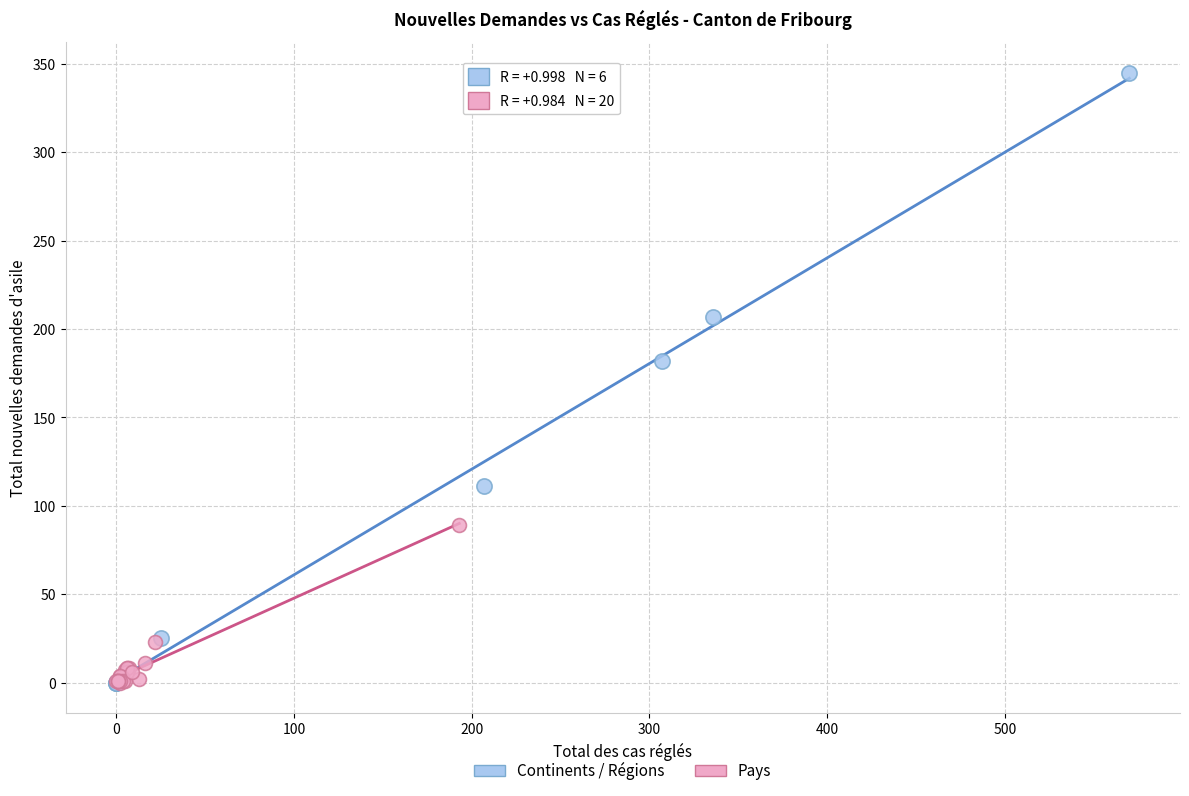

Which series has the widest spread of Y values?

Continents / Régions